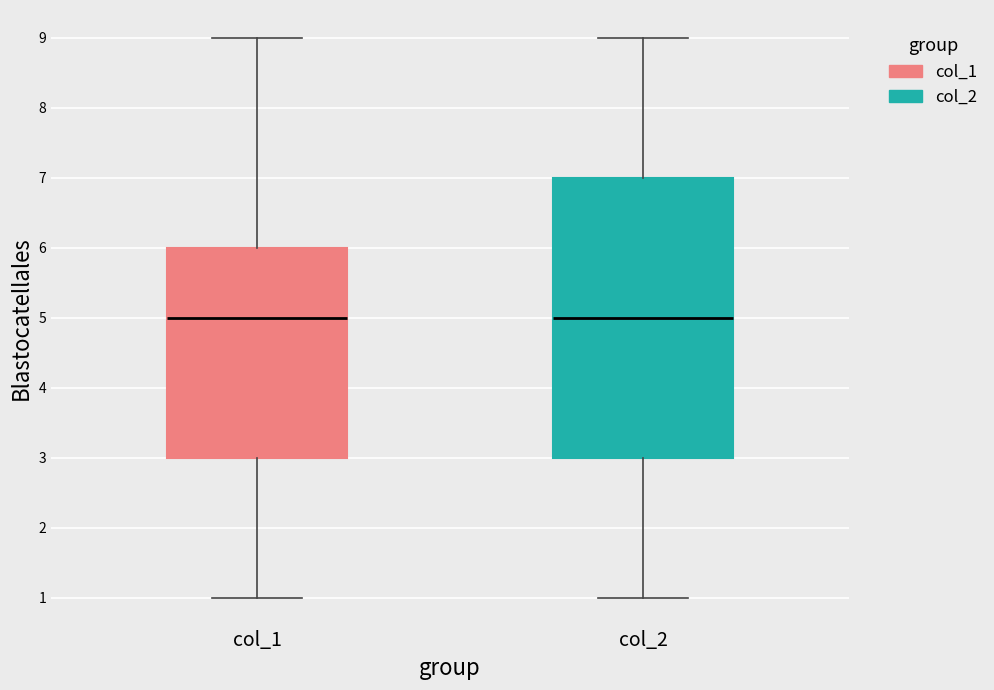

Where does the upper whisker of the box for col_1 end on the y-axis? The values are not printed on the chart, so give them approximately, as read against the axis.

9